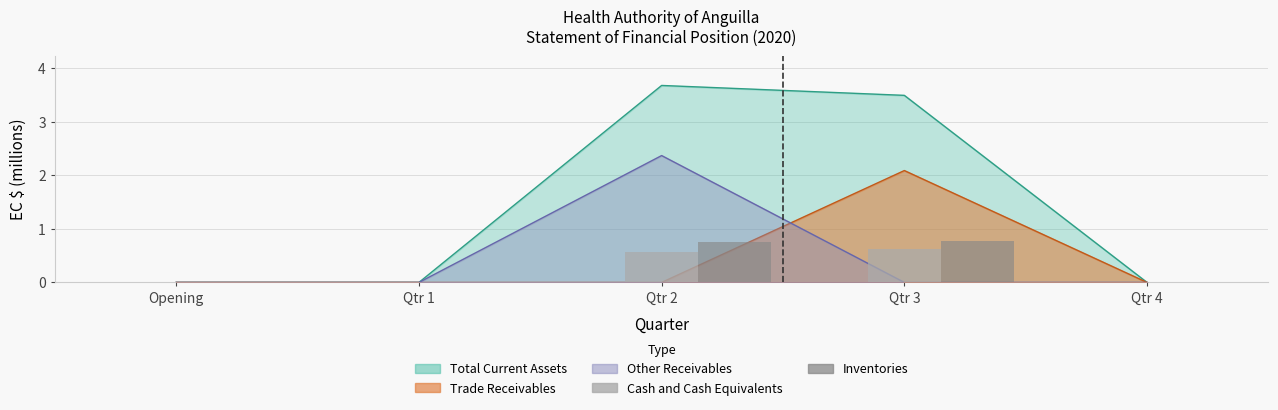

What is the maximum value for Cash and Cash Equivalents?

0.6